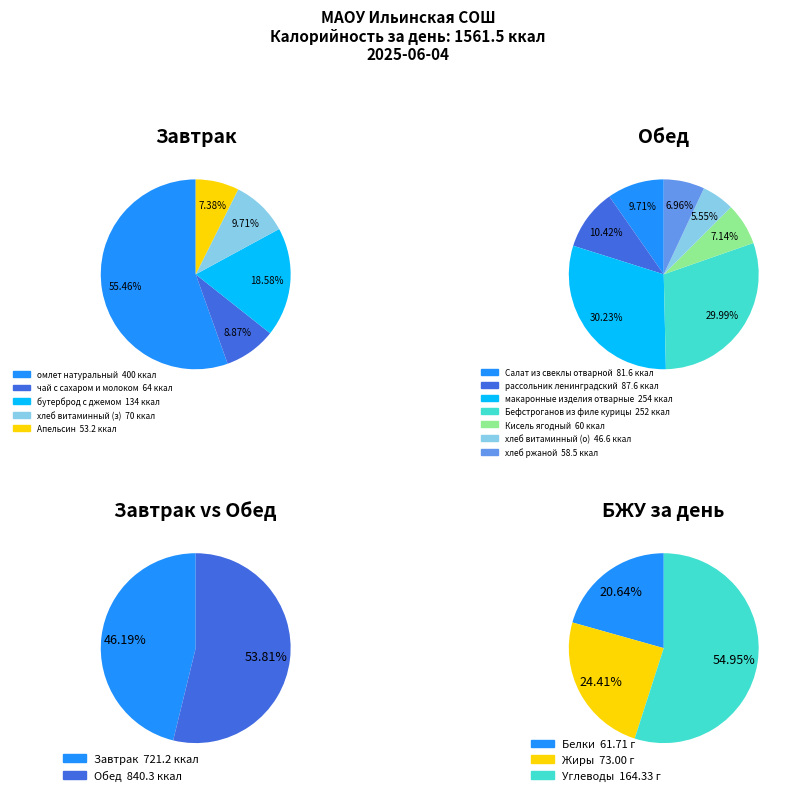

To the nearest percent, what percentage of the pie is Обед?

54%